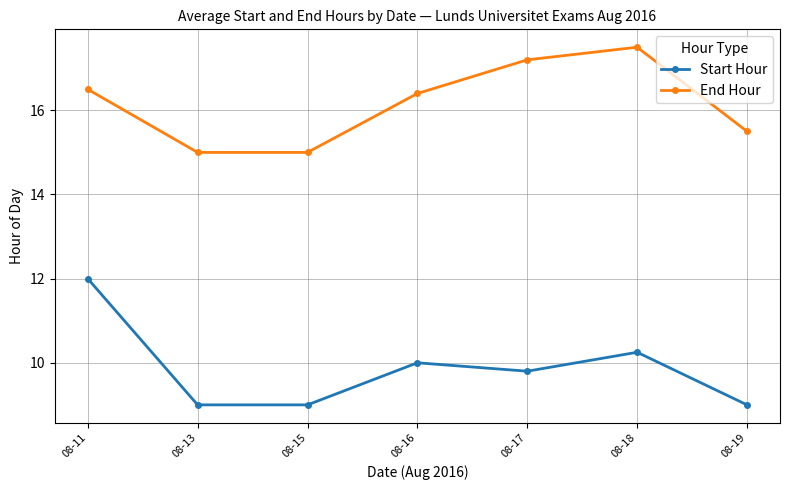

Is it true that Start Hour equals 6.2 at 08-16?

False